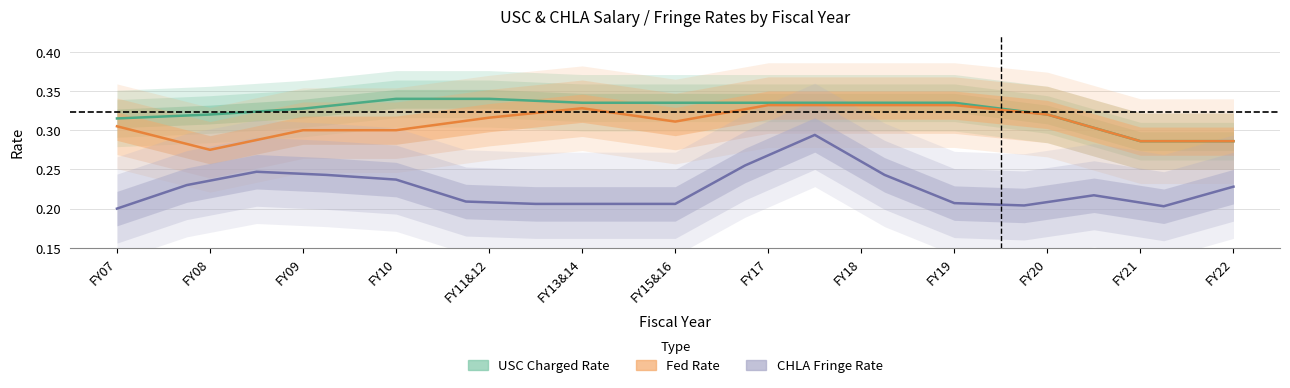

At which label is USC Charged Rate closest to 0?

FY21